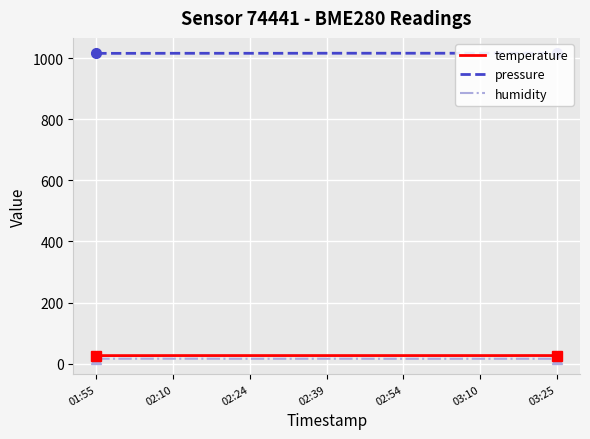

Reading left to right, transcribe all the data shown in this chart.

temperature: 26.6	26.6	26.6	26.7	26.7	26.7	26.7	26.7	26.7	26.7	26.7	26.7	26.7	26.7	26.7	26.7	26.7	26.8	26.7
pressure: 1015.2	1015.2	1015.3	1015.4	1015.4	1015.4	1015.4	1015.4	1015.5	1015.6	1015.6	1015.6	1015.6	1015.6	1015.6	1015.7	1015.7	1015.7	1015.8
humidity: 16.4	16.4	16.5	16.5	16.5	16.3	16.3	16.3	16.3	16.4	16.4	16.2	16.2	16.2	16.2	16.3	16.3	16.3	16.2